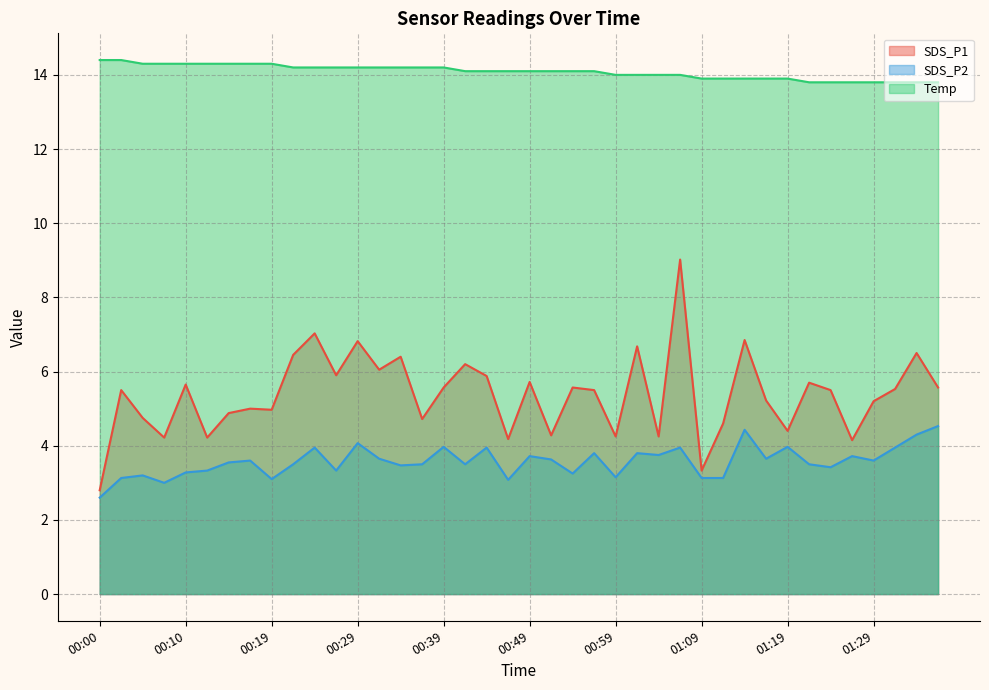

The SDS_P1 series shows 6.6 at 01:26. True or false?

False